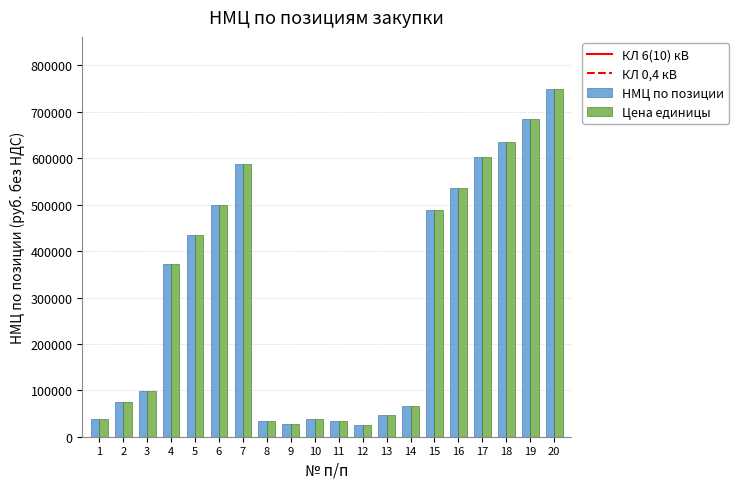

The value of Цена единицы at 9 is 27138. True or false?

True